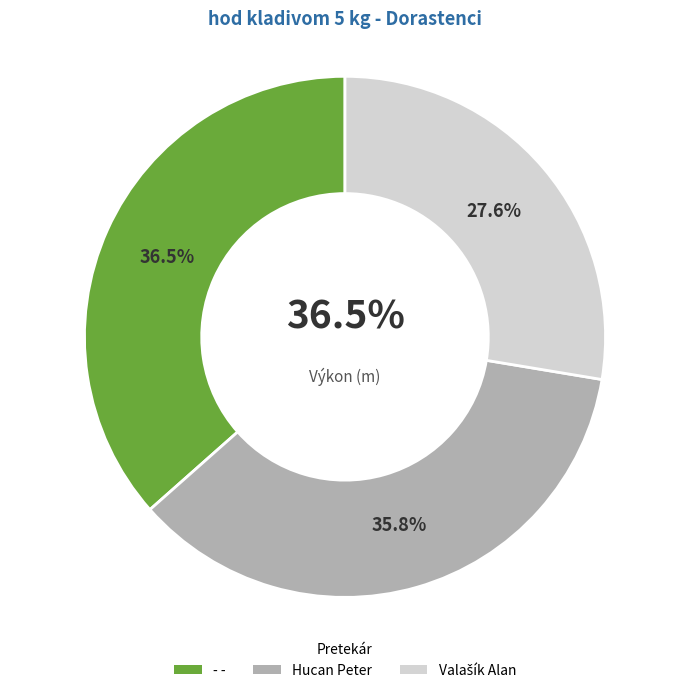

Rank the categories by value from highest to lowest.

- -, Hucan Peter, Valašík Alan